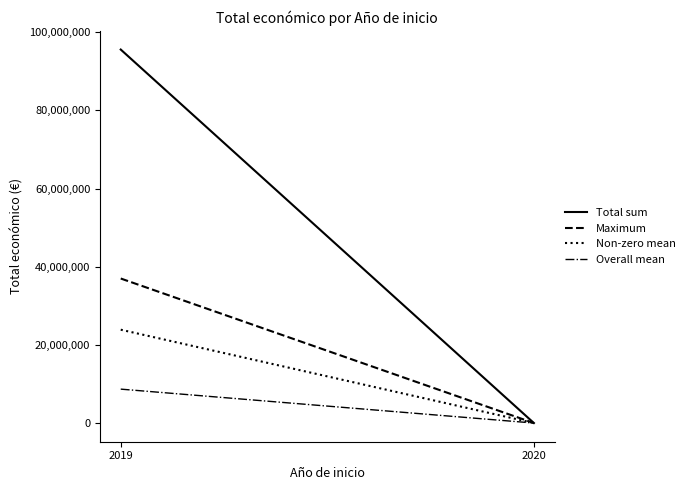

What is the value of the Total sum point at the 1st from the left?

95551392.0